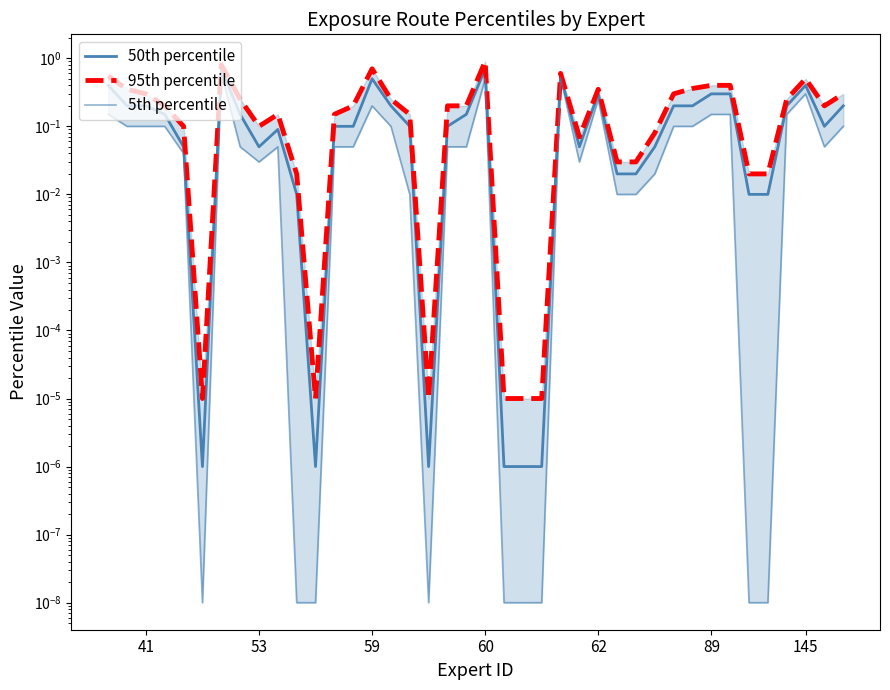

What are all the series names shown in the legend?

50th percentile, 95th percentile, 5th percentile